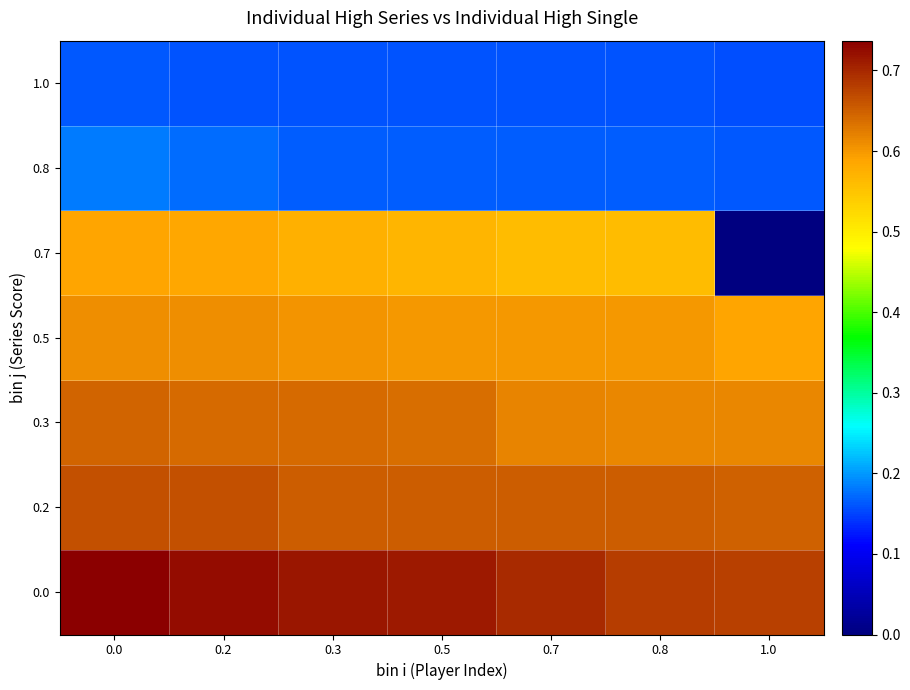

Reading right to left, extract all data points from this chart.

0.0: 1.0=0.7	0.8=0.7	0.7=0.7	0.5=0.7	0.3=0.7	0.2=0.7	0.0=0.7
0.2: 1.0=0.6	0.8=0.7	0.7=0.7	0.5=0.7	0.3=0.7	0.2=0.7	0.0=0.7
0.3: 1.0=0.6	0.8=0.6	0.7=0.6	0.5=0.6	0.3=0.6	0.2=0.6	0.0=0.6
0.5: 1.0=0.6	0.8=0.6	0.7=0.6	0.5=0.6	0.3=0.6	0.2=0.6	0.0=0.6
0.7: 1.0=0.0	0.8=0.6	0.7=0.6	0.5=0.6	0.3=0.6	0.2=0.6	0.0=0.6
0.8: 1.0=0.2	0.8=0.2	0.7=0.2	0.5=0.2	0.3=0.2	0.2=0.2	0.0=0.2
1.0: 1.0=0.2	0.8=0.2	0.7=0.2	0.5=0.2	0.3=0.2	0.2=0.2	0.0=0.2